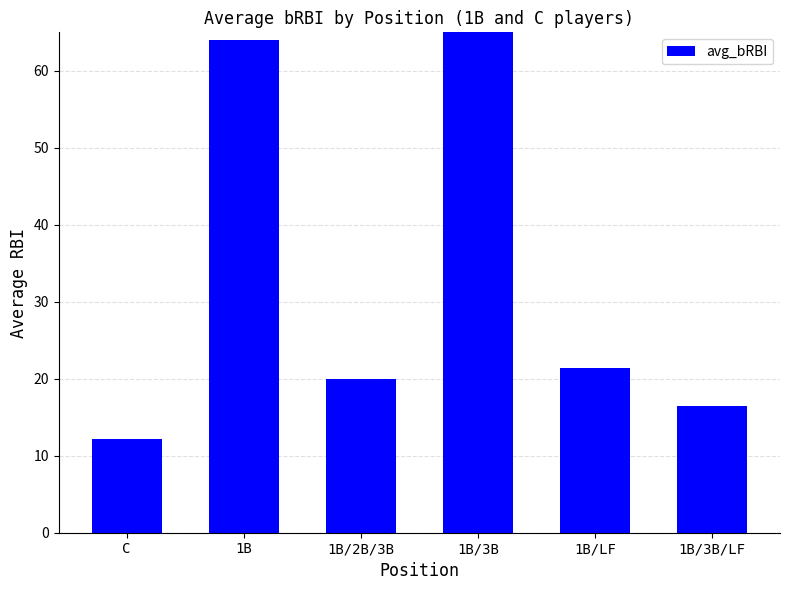

List the labels in order of value, largest first.

1B/3B, 1B, 1B/LF, 1B/2B/3B, 1B/3B/LF, C